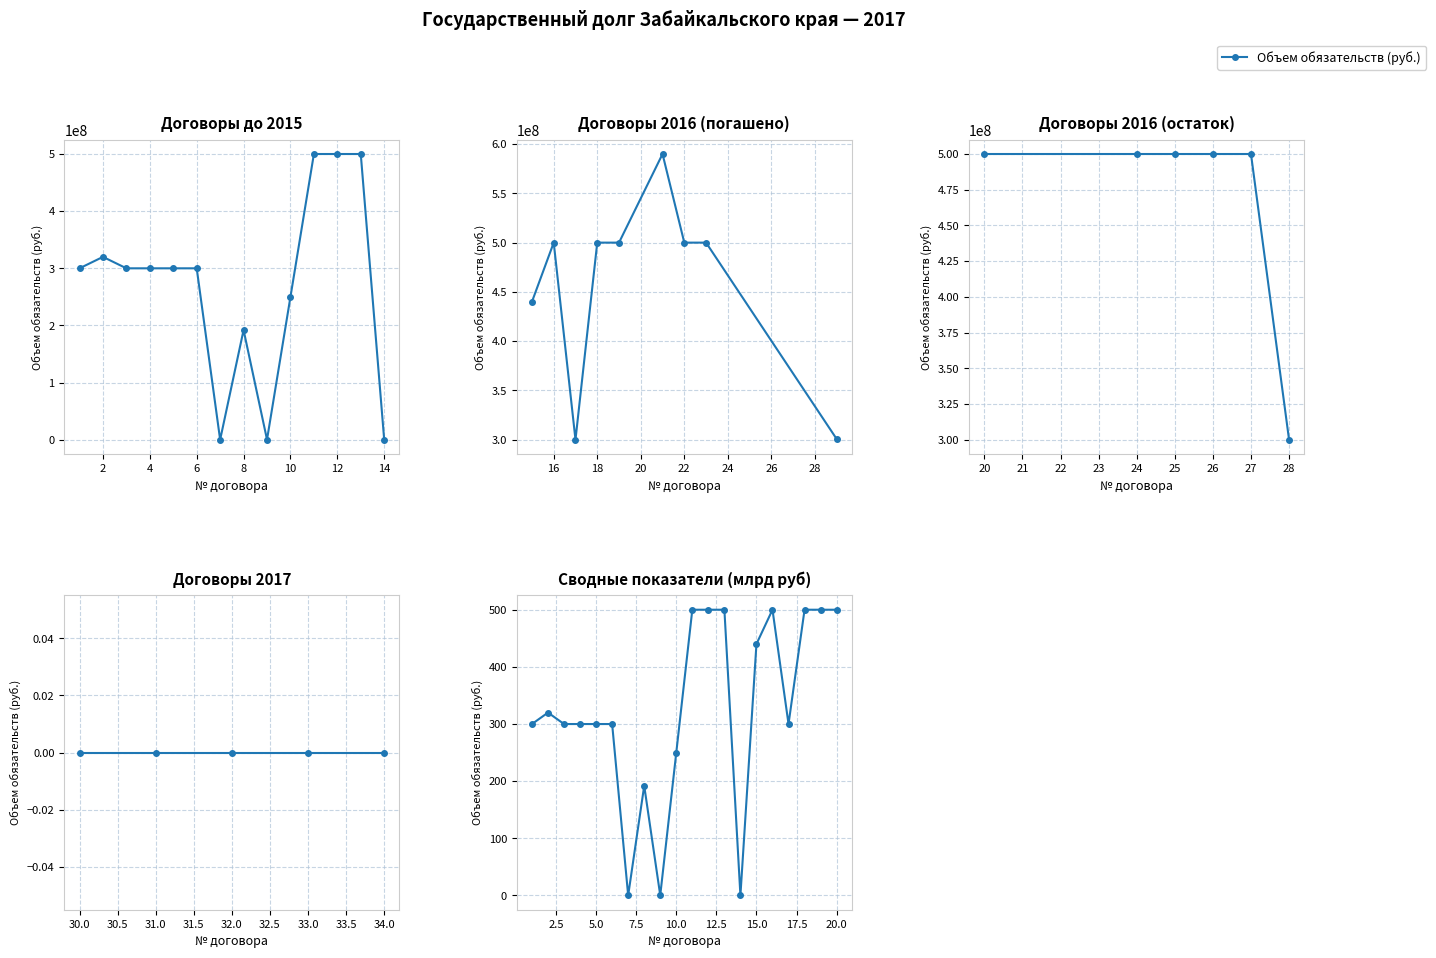

What is the maximum value shown in the chart?

500.0